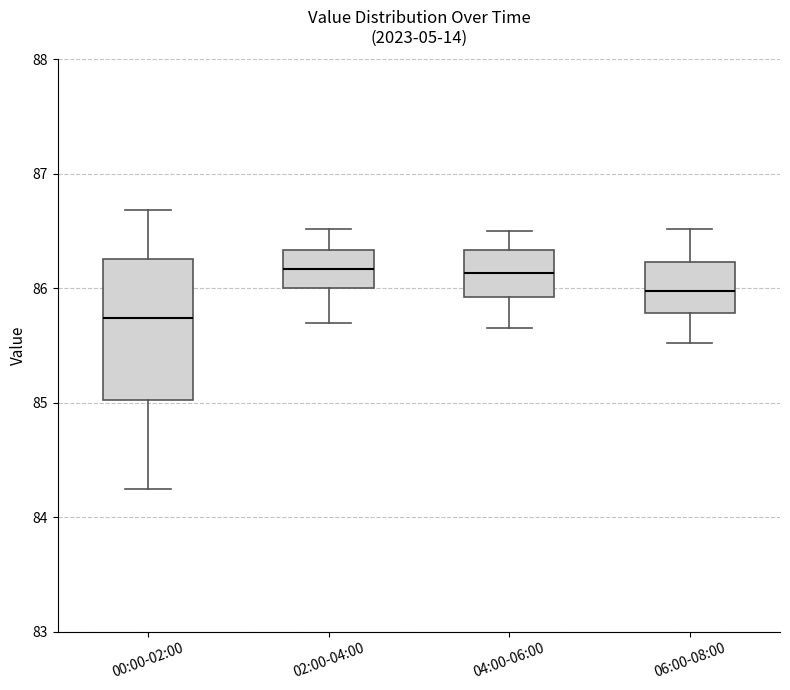

Where does the median line of the box for 04:00-06:00 sit on the y-axis? The values are not printed on the chart, so give them approximately, as read against the axis.

86.1